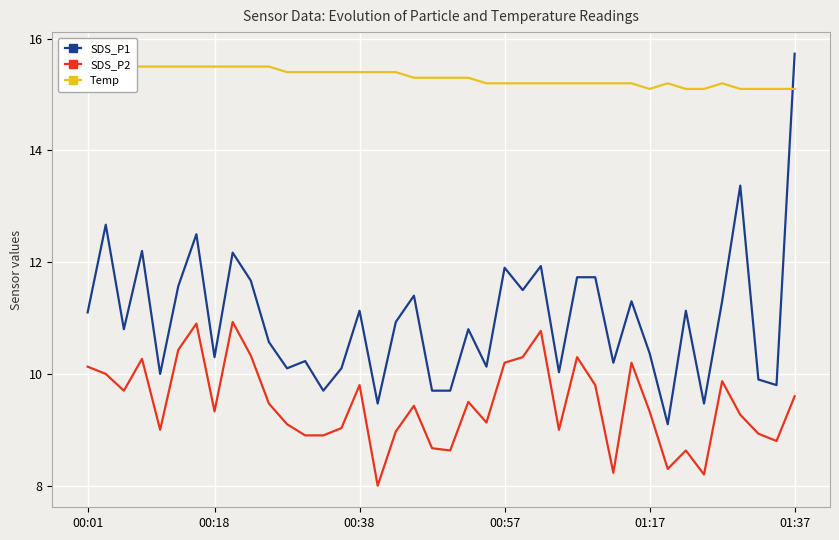

What is the approximate value of SDS_P2 at 35?

9.9